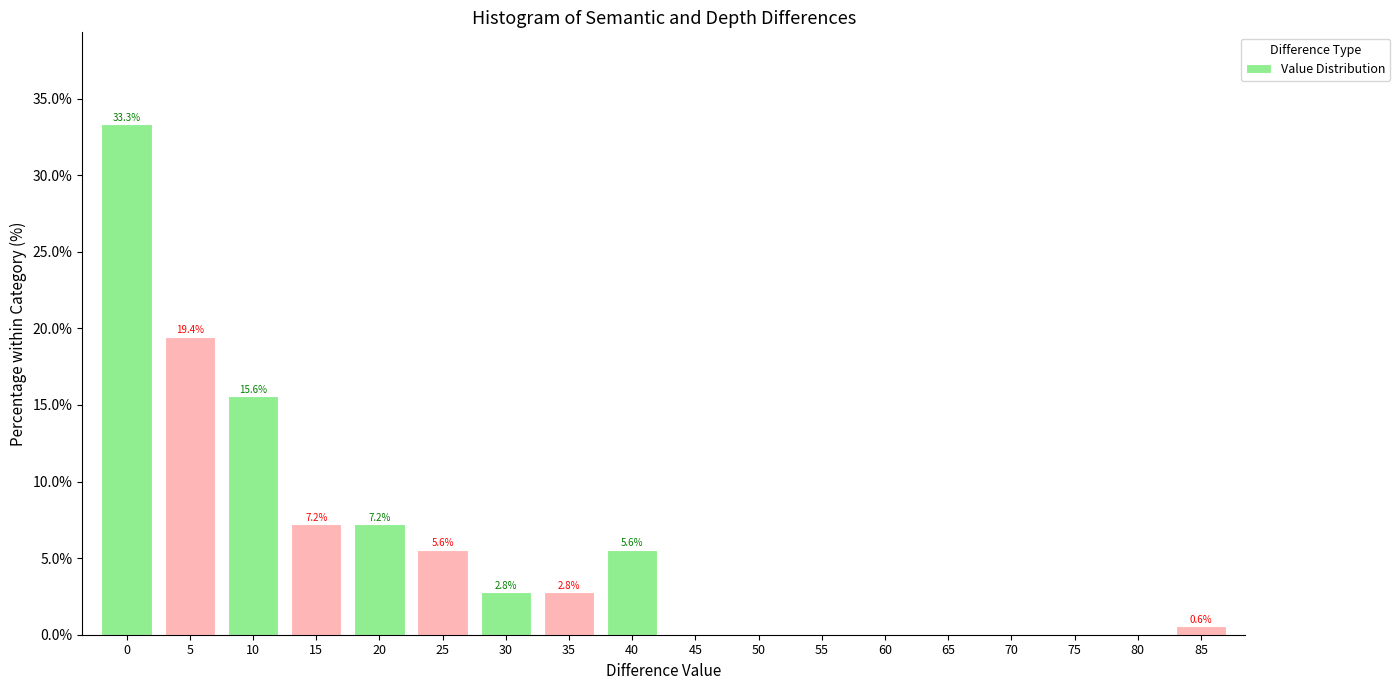

Reading left to right, list all the values displayed in this chart.

0=33.3	5=19.4	10=15.6	15=7.2	20=7.2	25=5.6	30=2.8	35=2.8	40=5.6	45=0.0	50=0.0	55=0.0	60=0.0	65=0.0	70=0.0	75=0.0	80=0.0	85=0.6